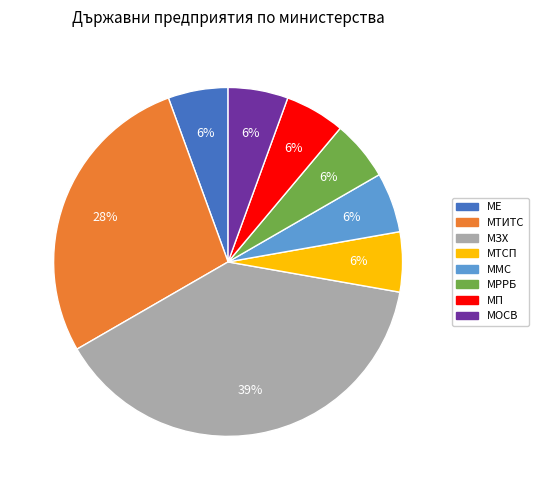

To the nearest percent, what is the average slice percentage?

12%